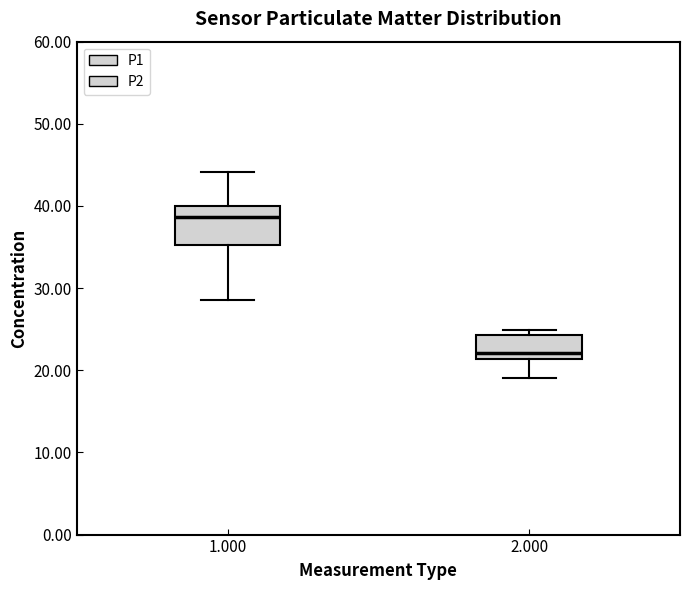

Reading left to right, transcribe this box plot: for each box, give where its median line is, the range the box spans, and where its two whiskers end, as read against the y-axis. The values are not printed on the chart, so give them approximately, as read against the axis.

1.000: median 39, box 35 to 40, whiskers 29 to 44
2.000: median 22, box 21 to 24, whiskers 19 to 25